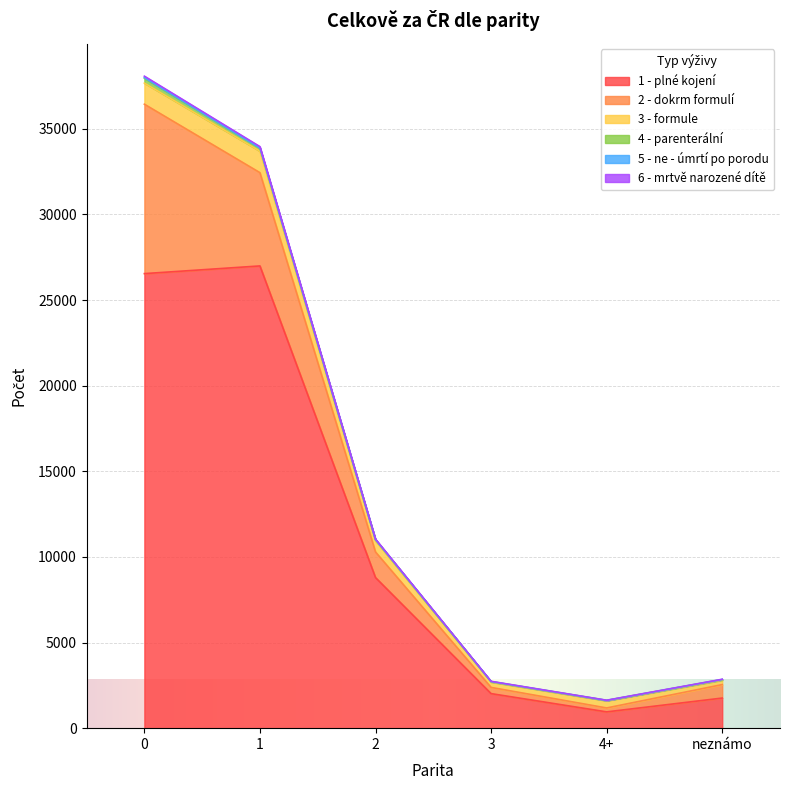

The value of 6 - mrtvě narozené dítě at 3 is 4788. True or false?

False